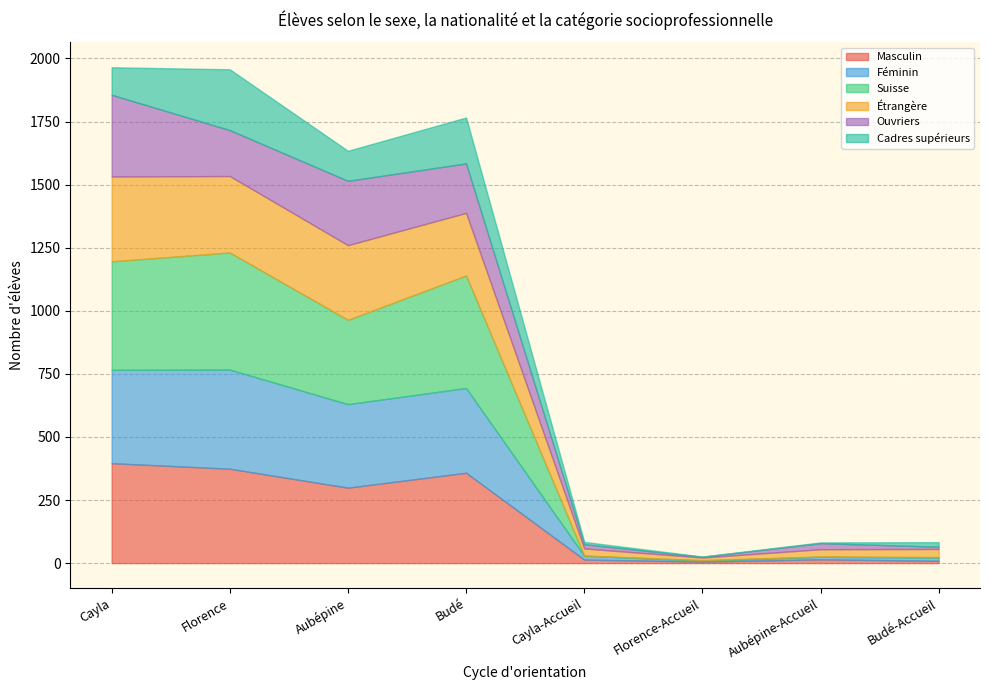

Which category has the highest value across all series?

Florence